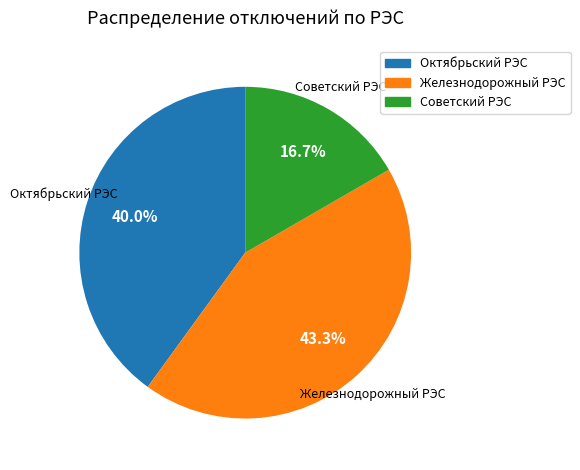

Does Октябрьский РЭС account for over 50% of the chart?

No